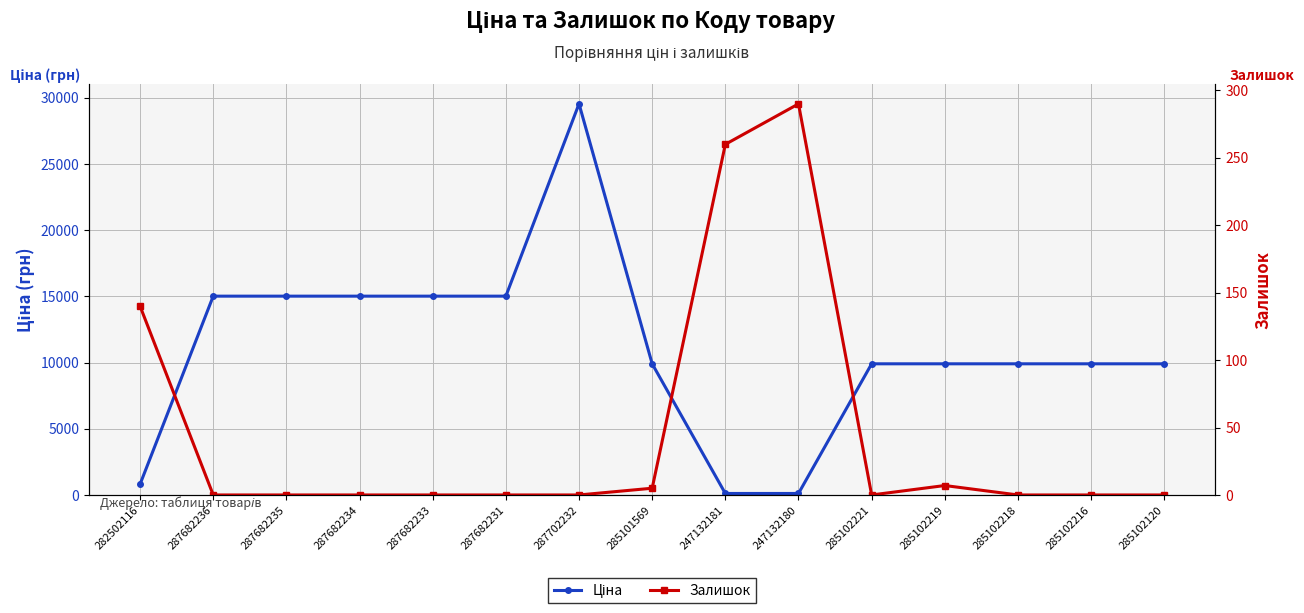

At which category does Залишок reach its first local valley?

285102221